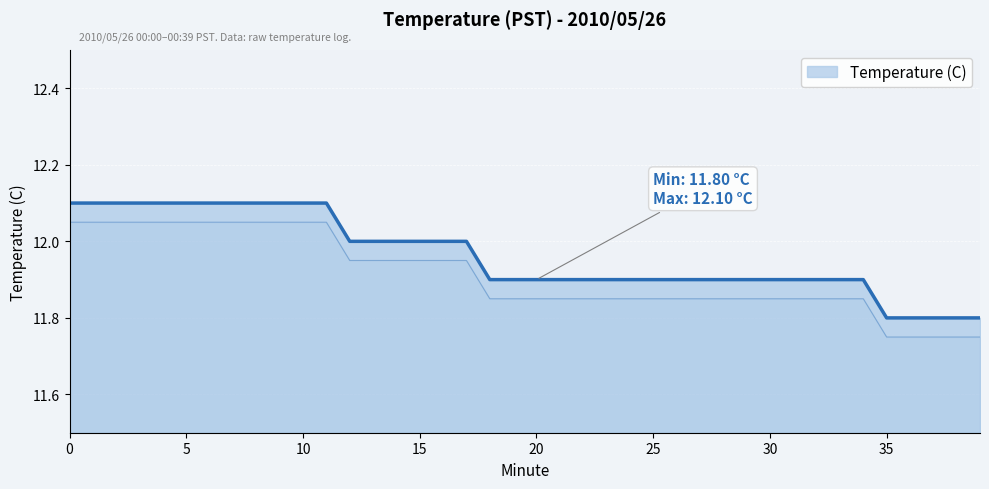

Rank the categories by value from lowest to highest.

35, 36, 37, 38, 39, 18, 19, 20, 21, 22, 23, 24, 25, 26, 27, 28, 29, 30, 31, 32, 33, 34, 12, 13, 14, 15, 16, 17, 0, 1, 2, 3, 4, 5, 6, 7, 8, 9, 10, 11